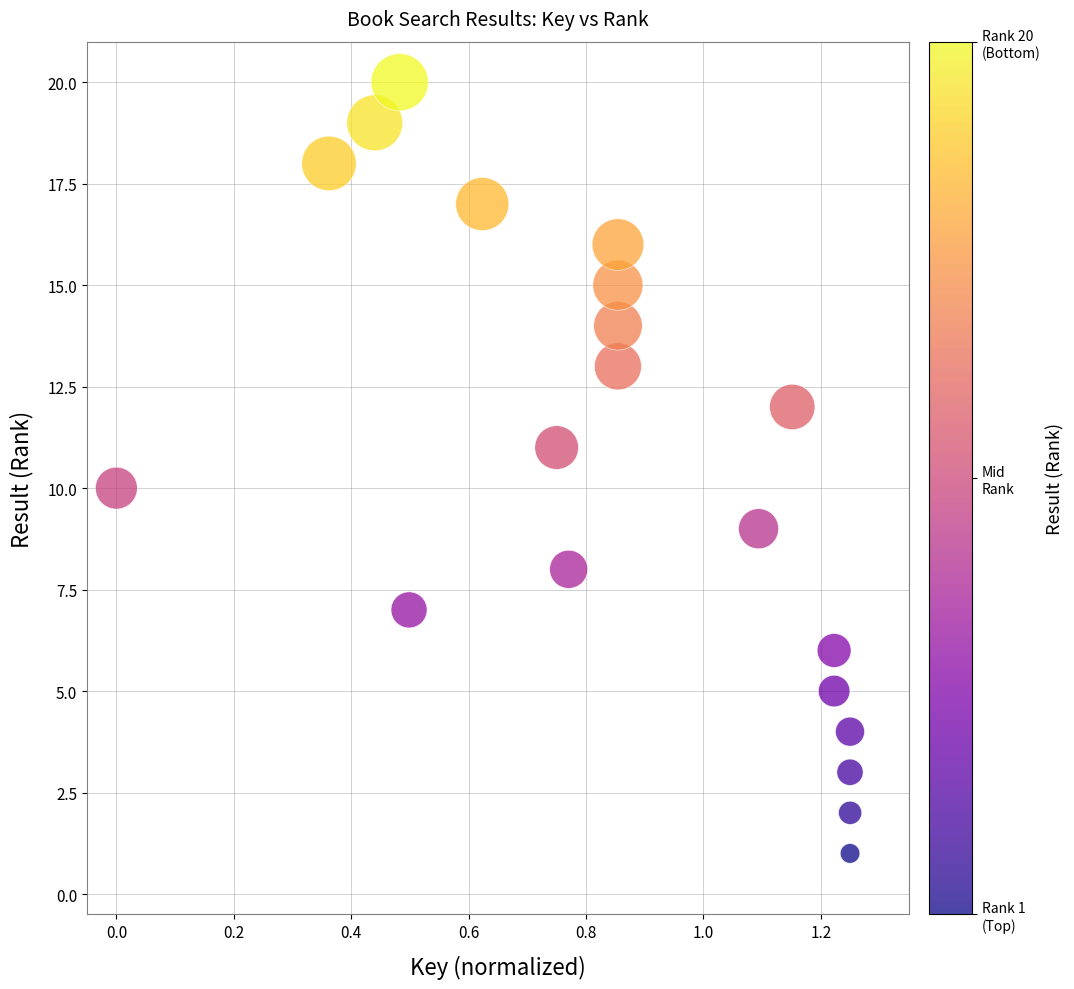

What is the range of Y values (max minus min)?

19